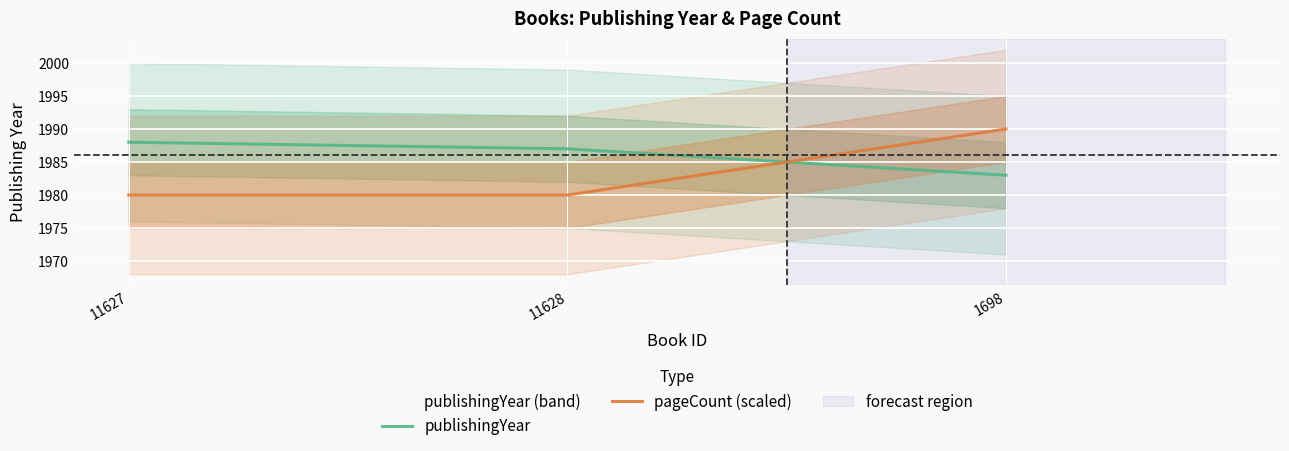

What are all the series names shown in the legend?

publishingYear, pageCount (scaled)